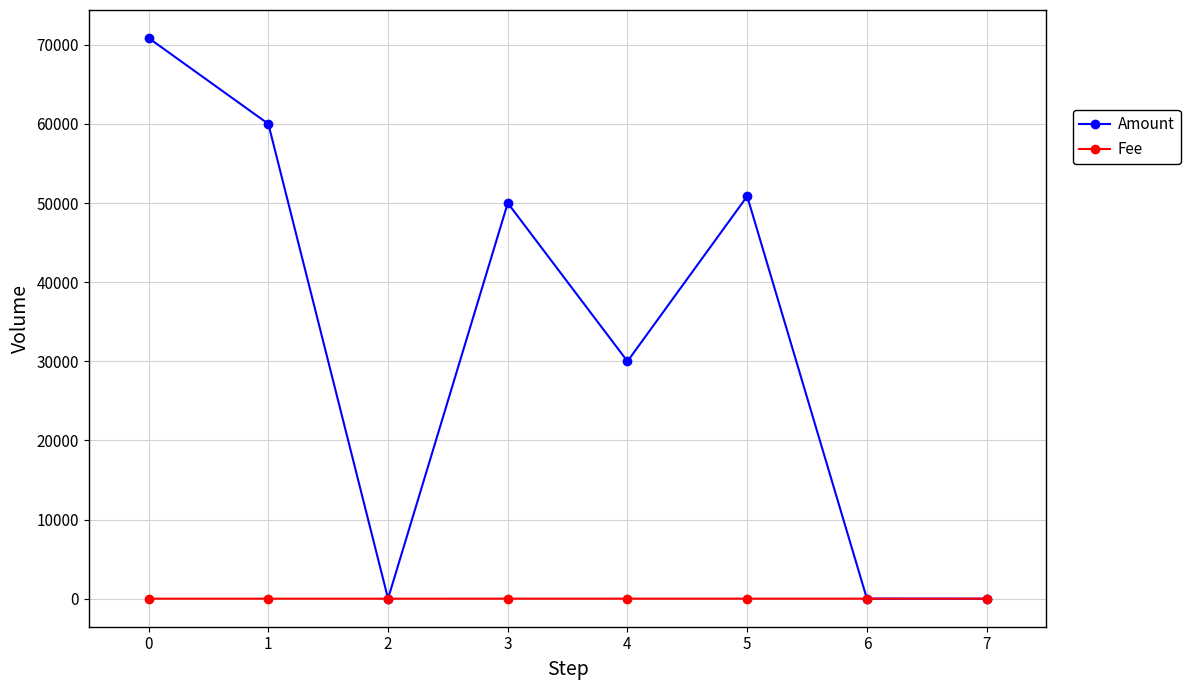

What is the difference between the highest and lowest values at 4?

29996.0